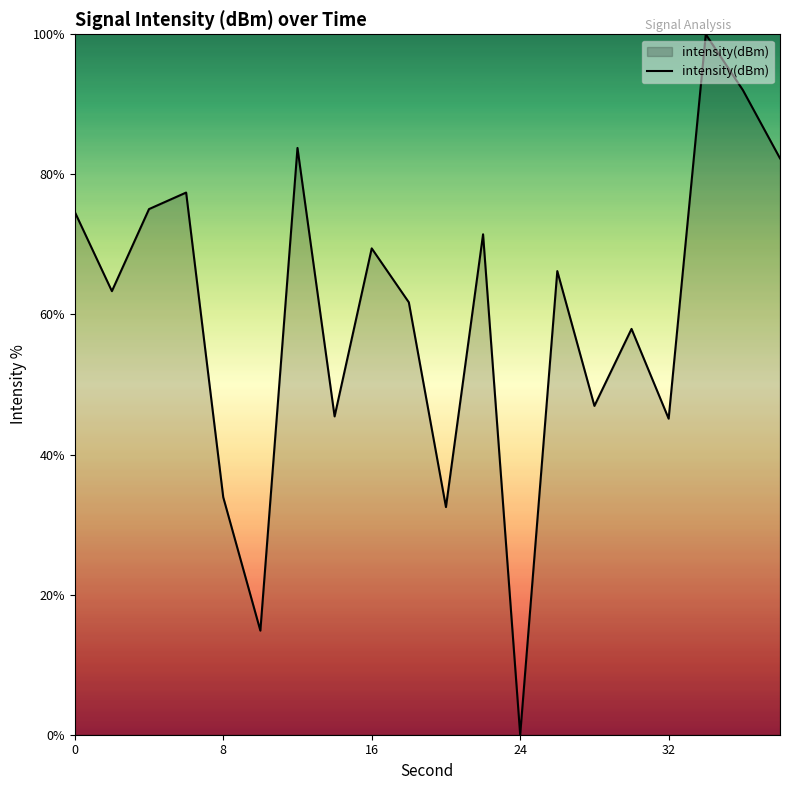

What is the difference between the maximum and minimum values?

100.0